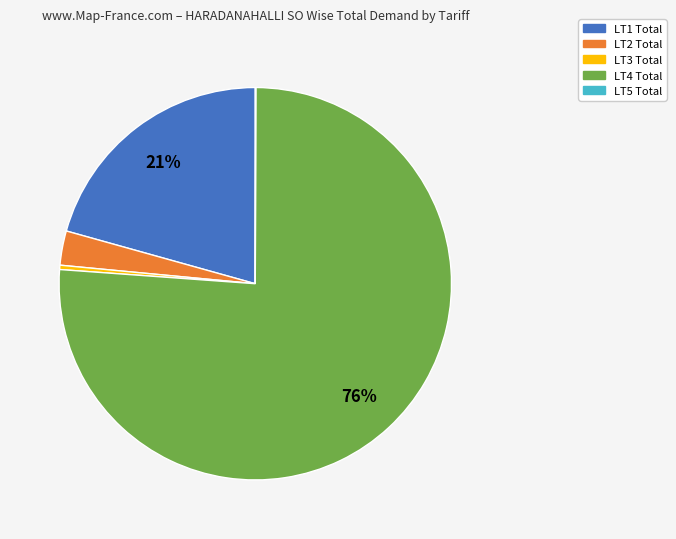

Is there a majority slice in this chart?

Yes